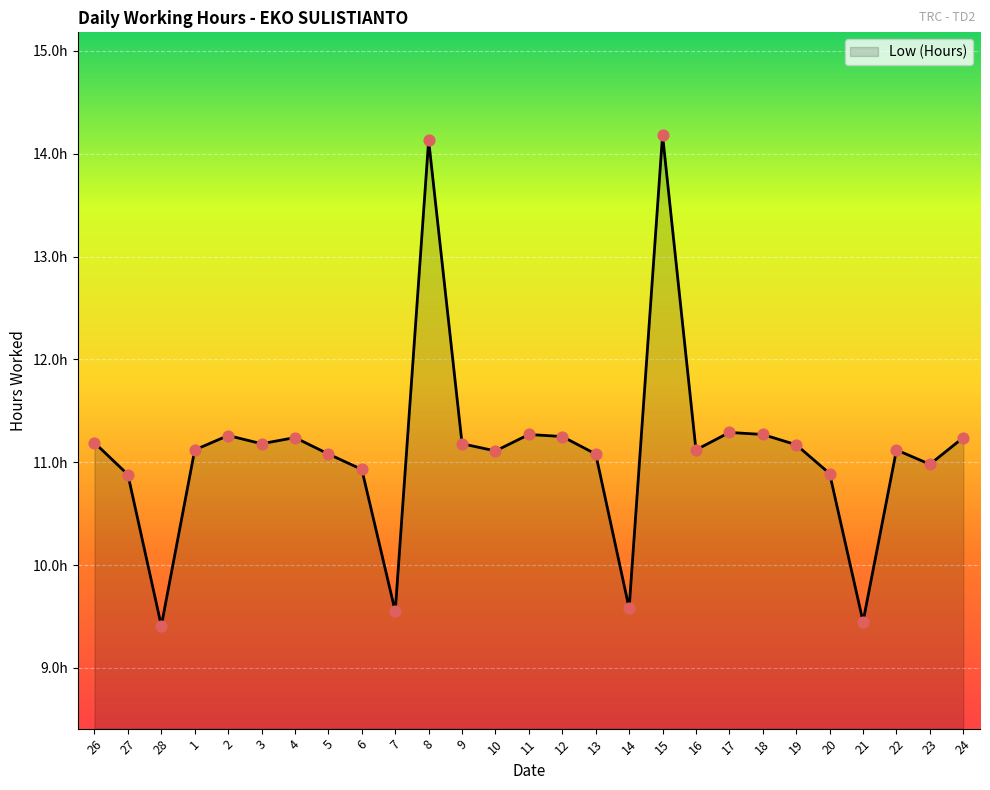

Which has a higher value, 17 or 26?

17